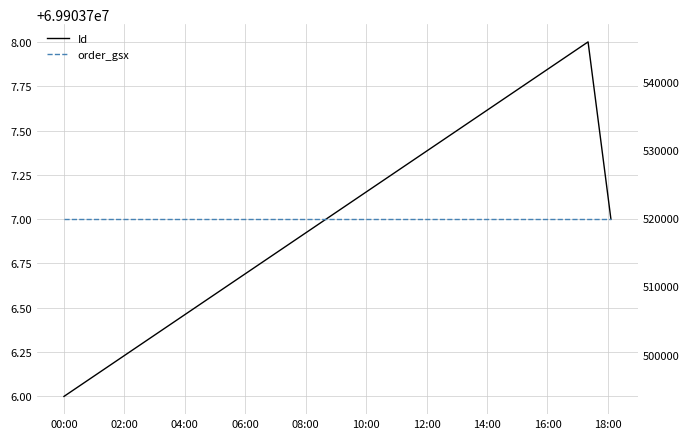

The value of Id at 00:00 is 69903706. True or false?

True